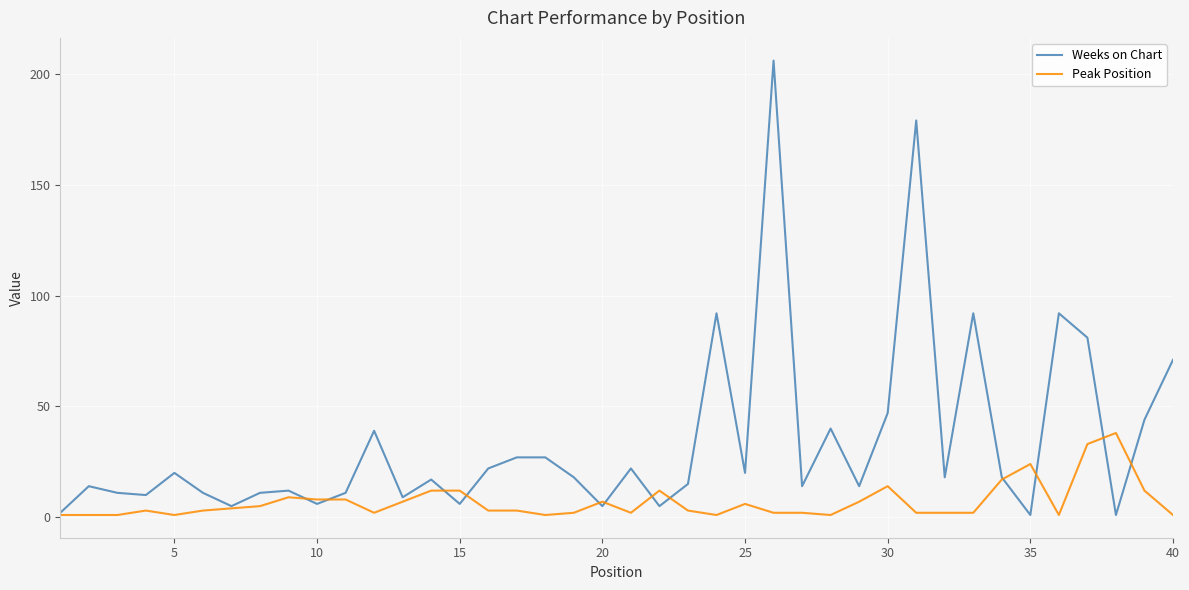

Which series has the widest spread of values?

Weeks on Chart